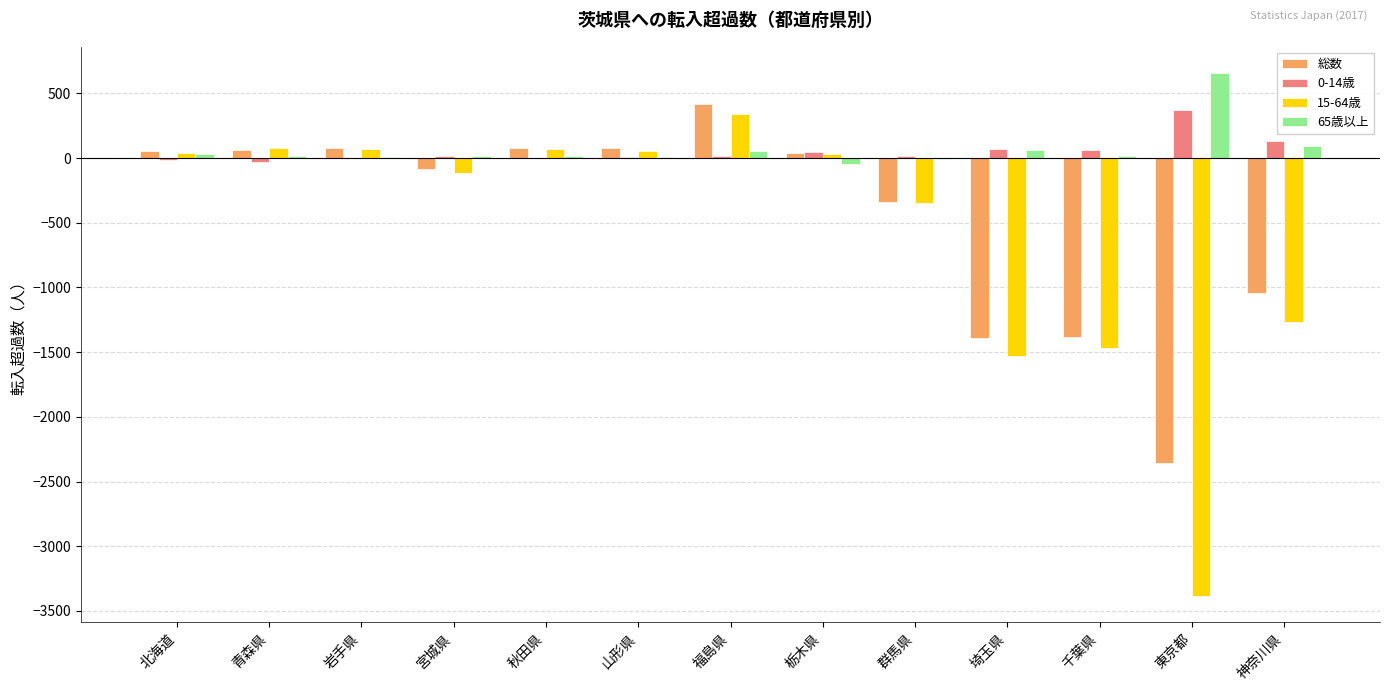

At which category is the sum across all series the highest?

福島県